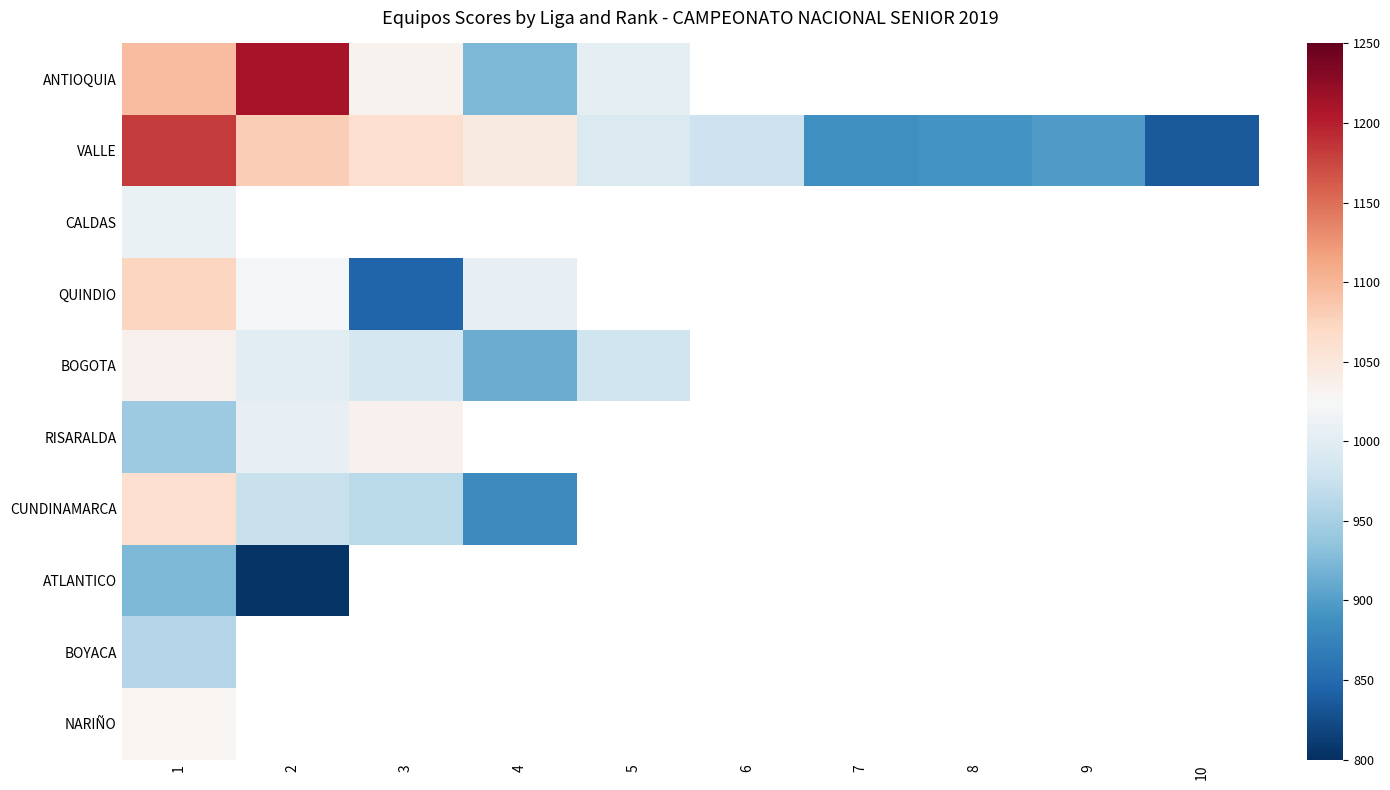

Is the value of NARIÑO at 10 greater than the value of ANTIOQUIA at 3?

No